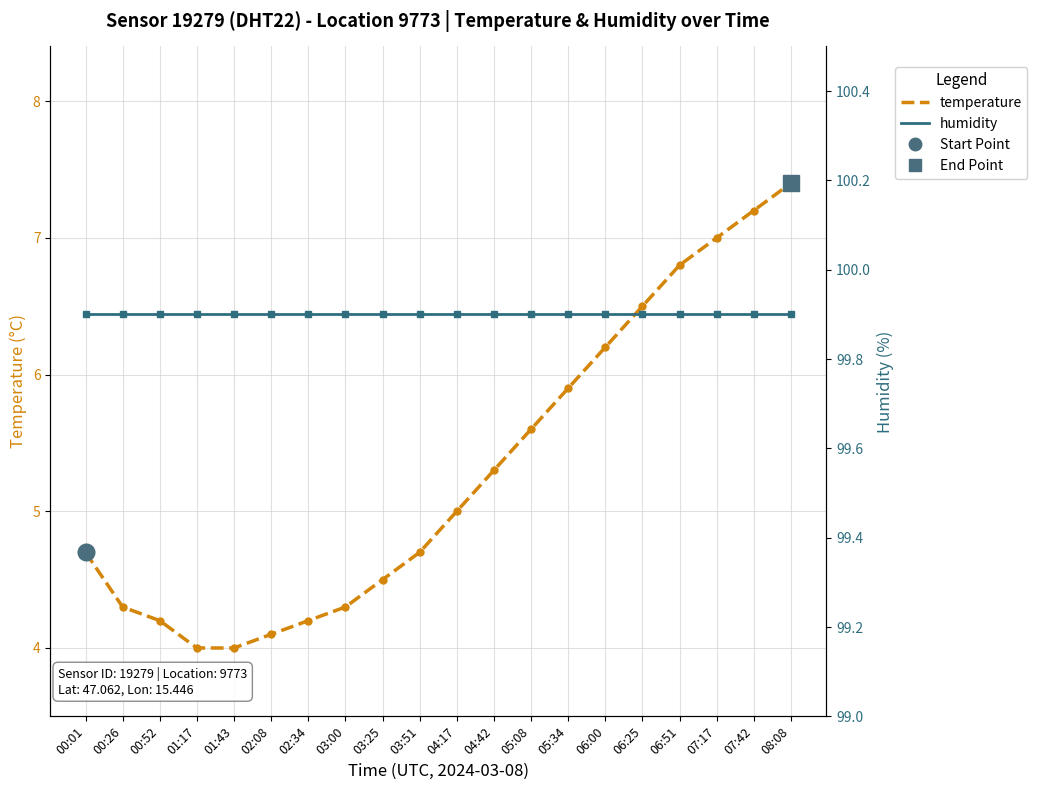

Which label corresponds to the largest value in the chart?

00:01